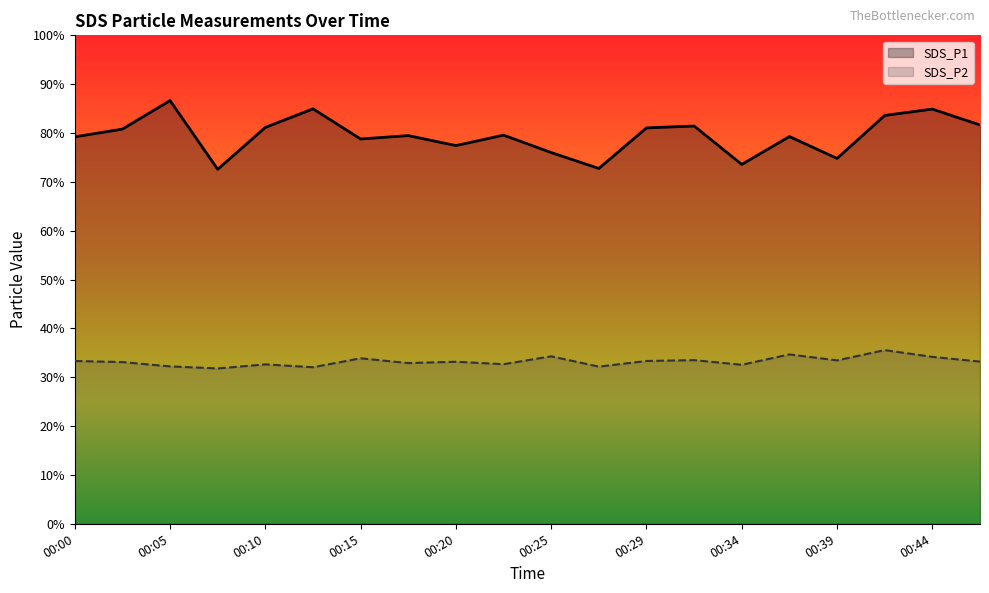

What is the difference between the highest and lowest values at 00:08?

40.8